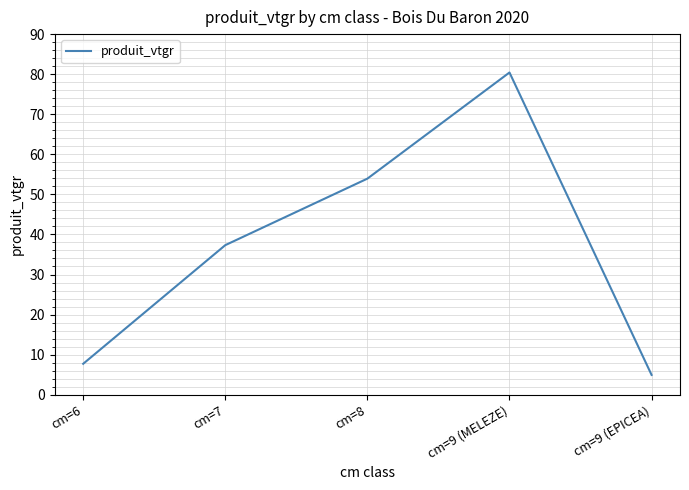

What is the greatest value displayed?

80.4